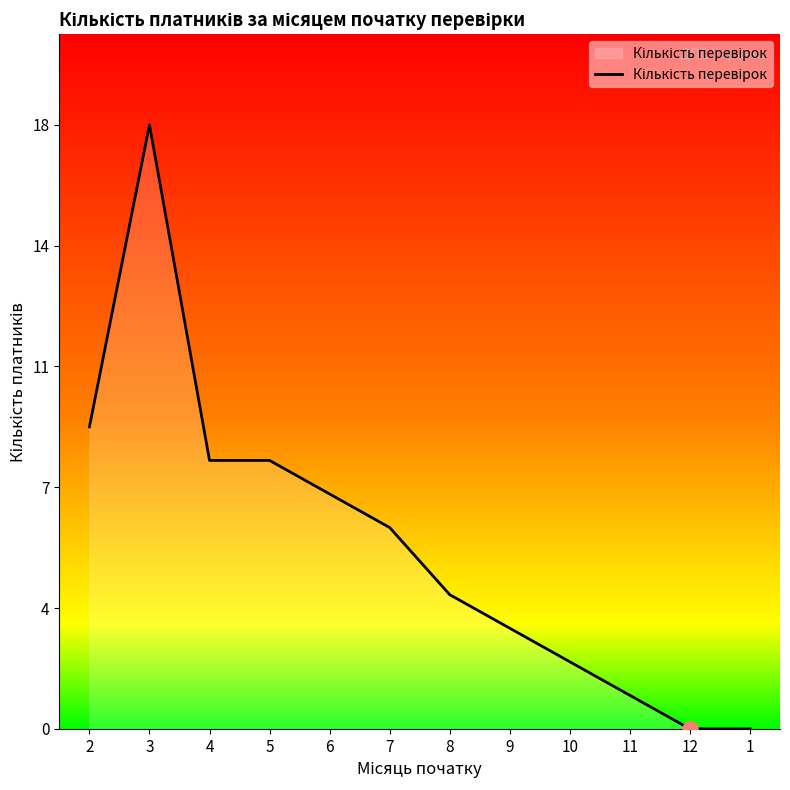

Approximately how many times larger is the value at 2 compared to 5?

1.1